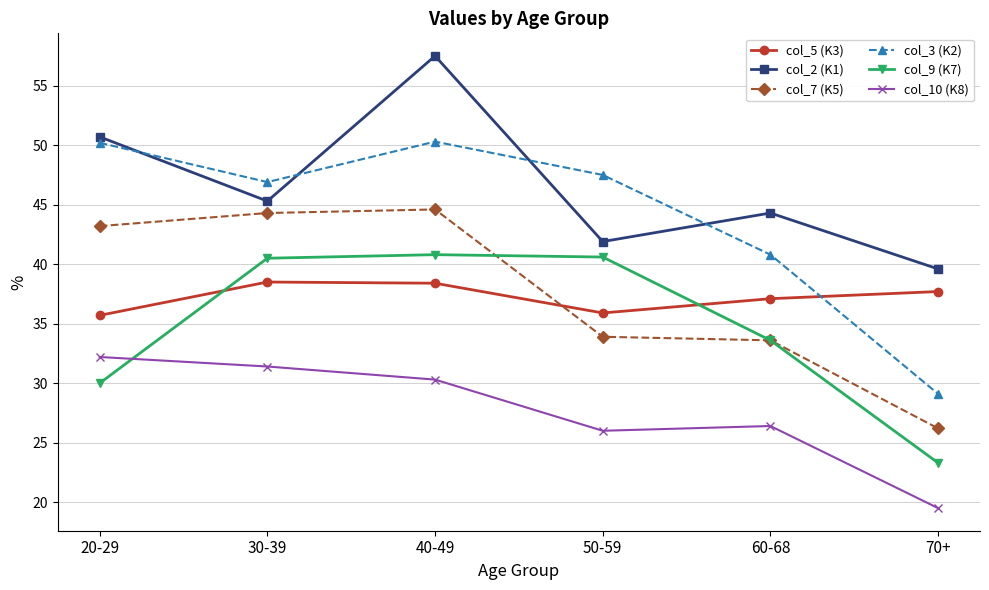

What is the average value of the col_7 (K5) series?

37.6